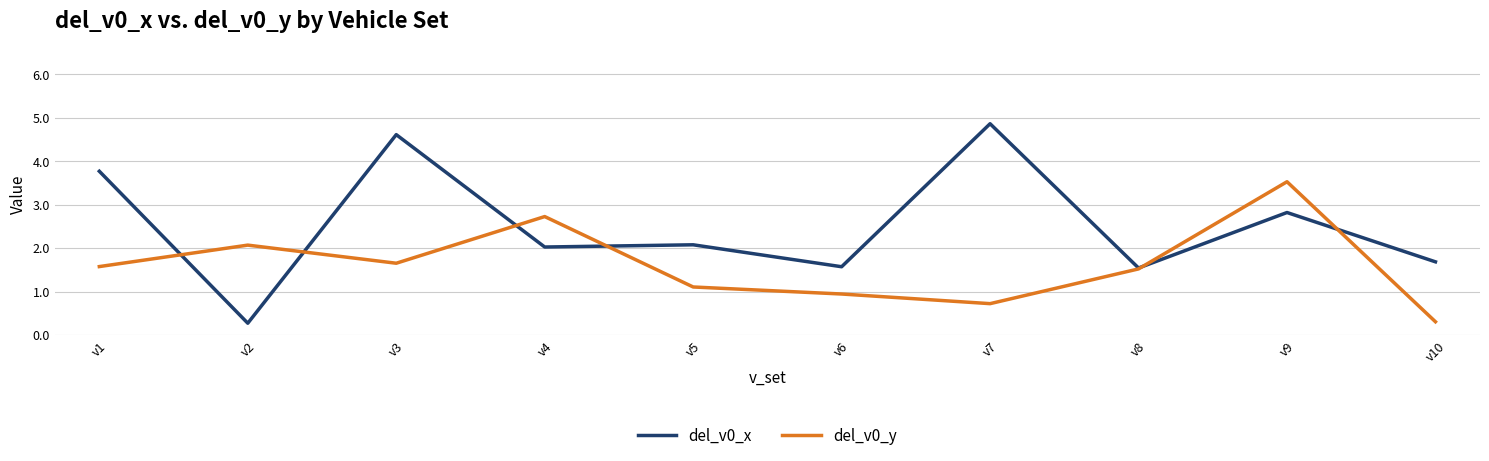

Is it true that del_v0_y equals 2.8 at v3?

False